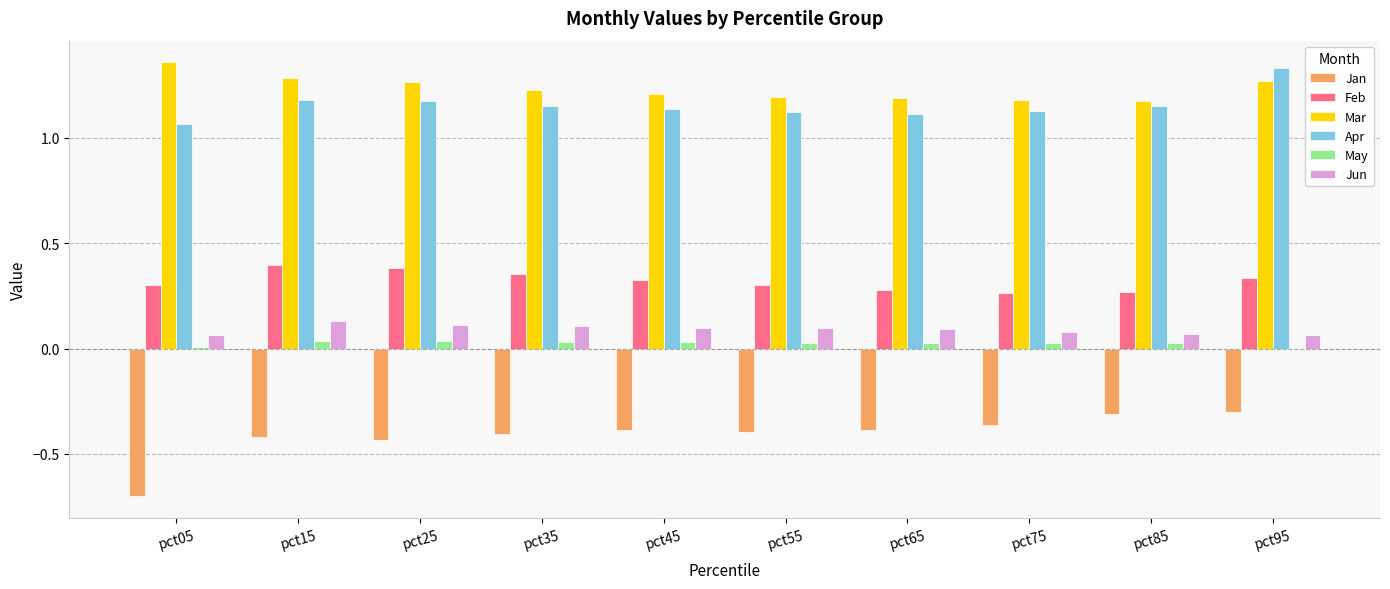

At which category does the chart reach its peak across all series?

pct05